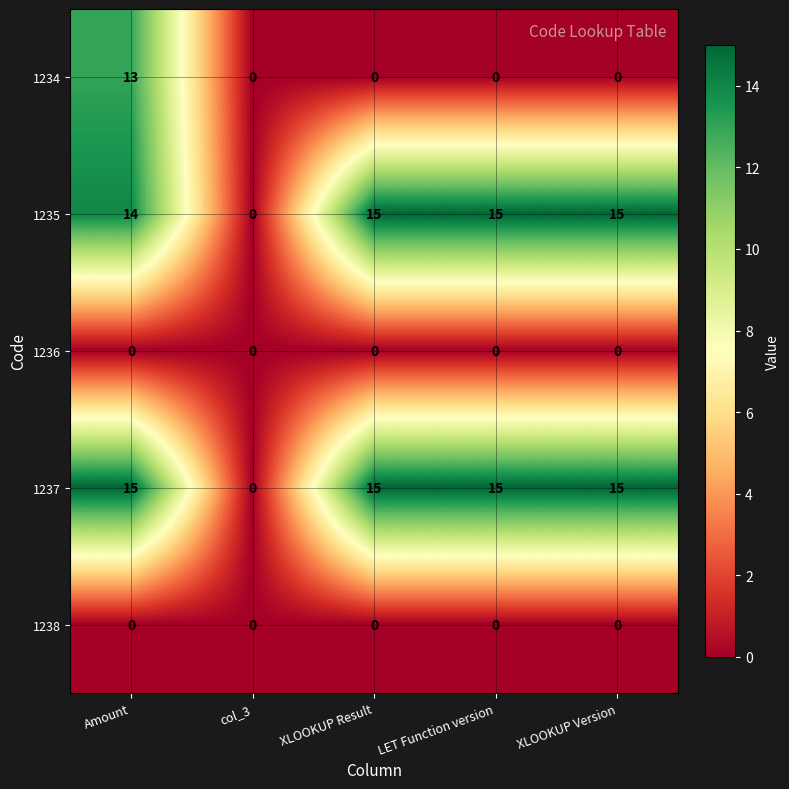

What is the sum of the 1235 values at col_3 and XLOOKUP Result?

15